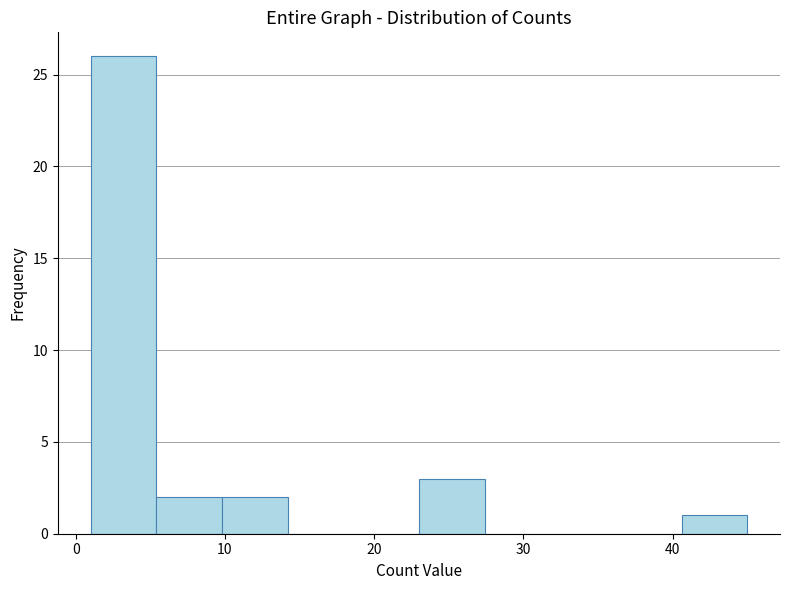

Which range on the x-axis has the tallest bar?

1.0 to 5.4